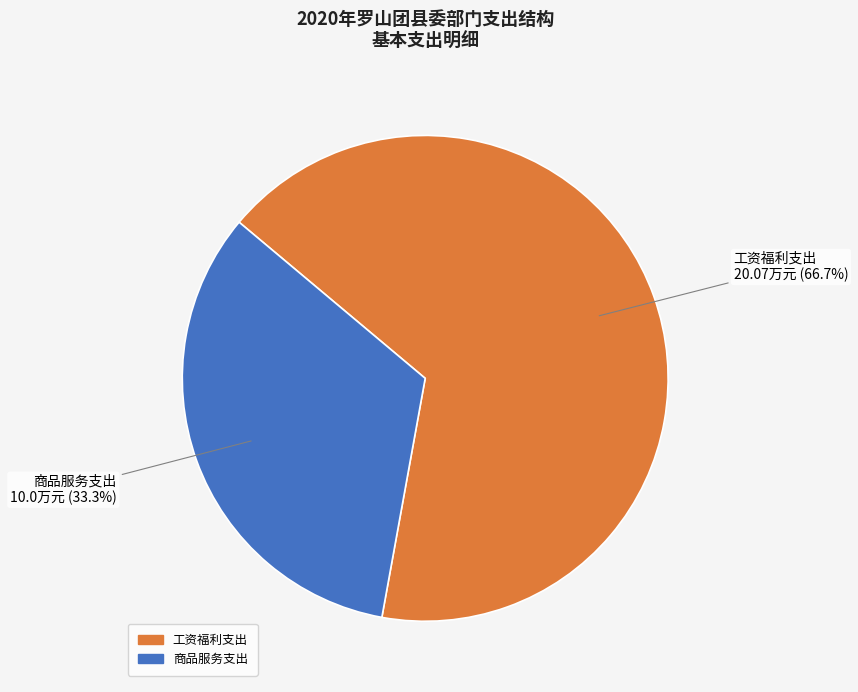

The 工资福利支出 slice represents 67% of the pie. True or false?

True